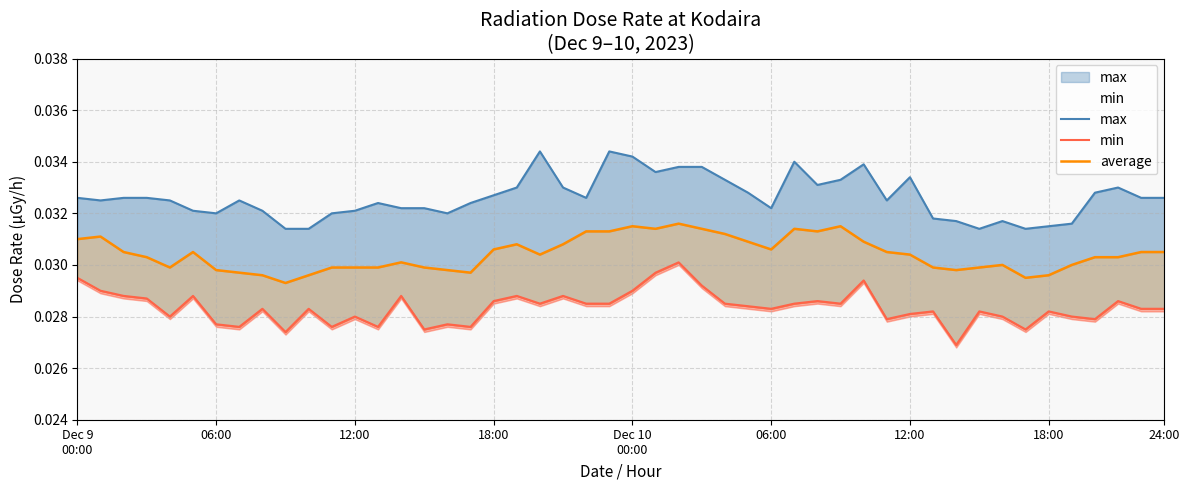

Is this an area chart (filled region under the line)?

No